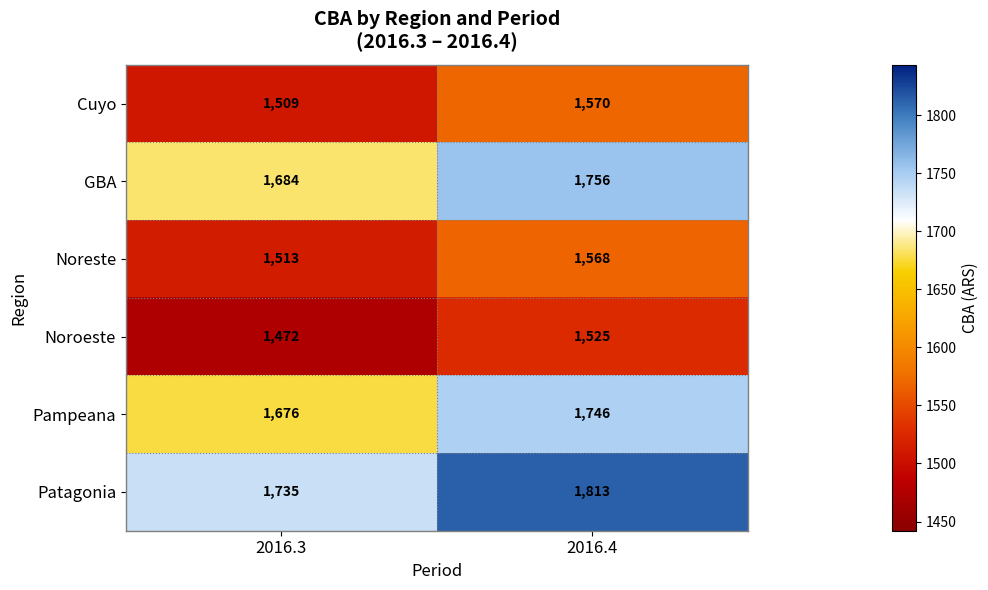

At how many categories does at least one series exceed 1547?

2